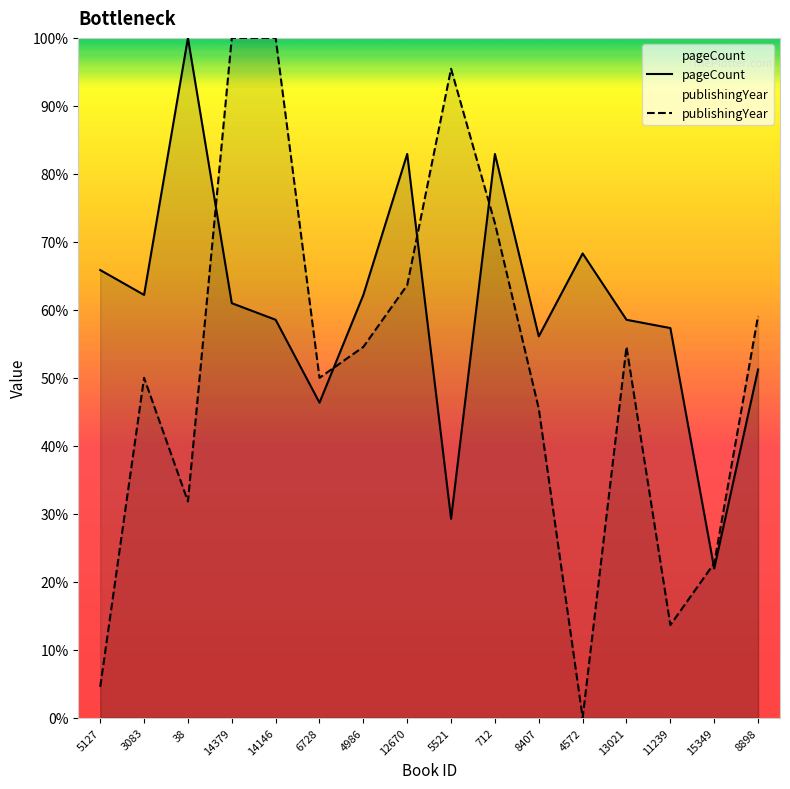

Does the chart display data point markers on the line(s)?

No